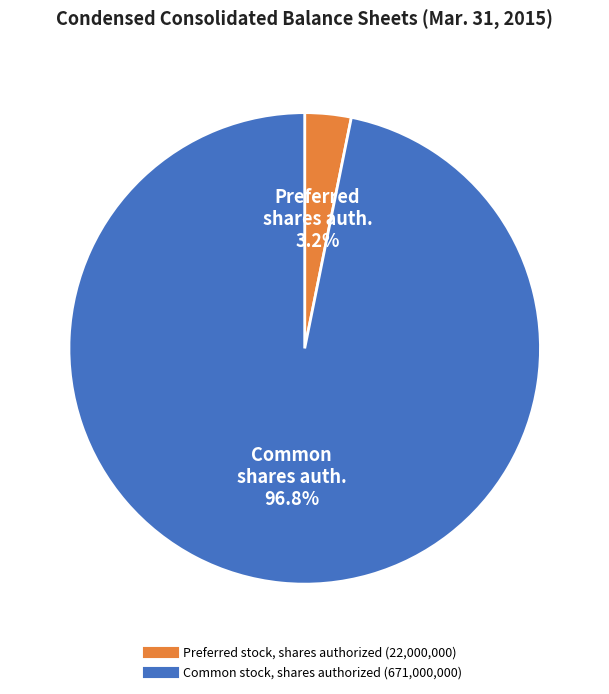

The Common stock, shares authorized slice represents 97% of the pie. True or false?

True